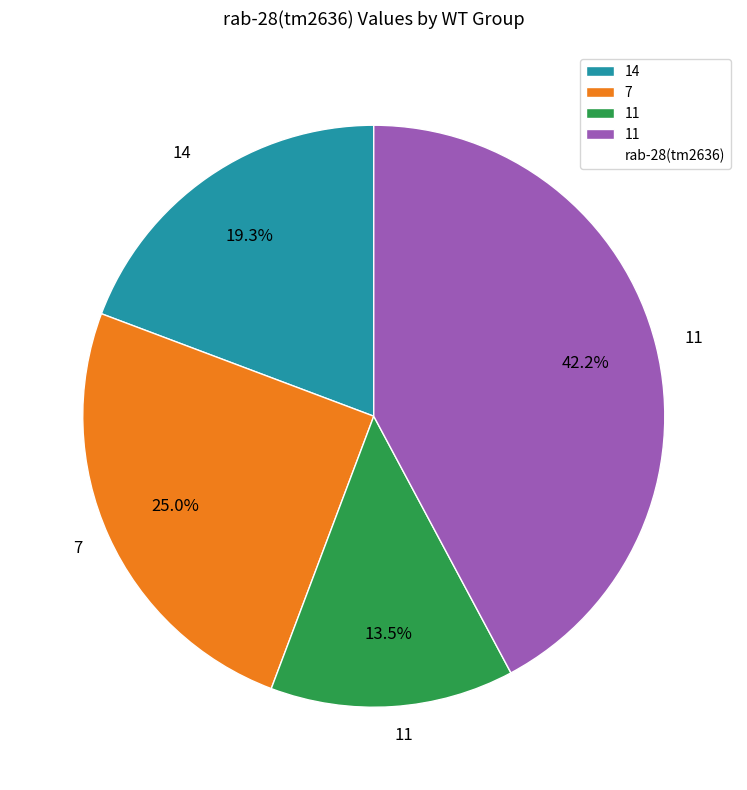

Is there a majority slice in this chart?

No